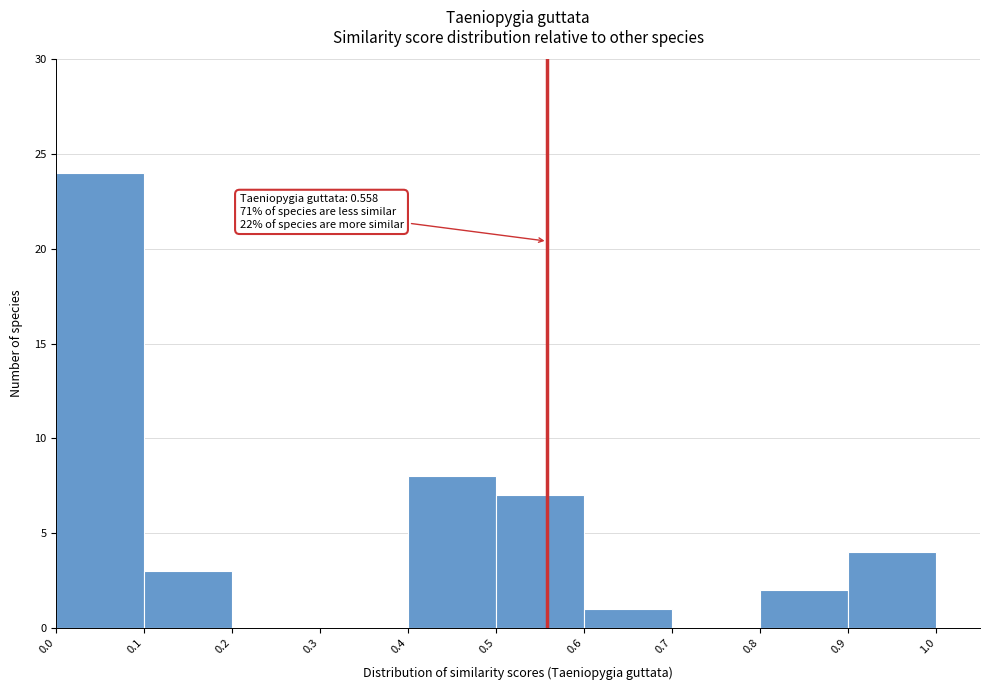

Which range on the x-axis has the tallest bar?

0.0 to 0.1